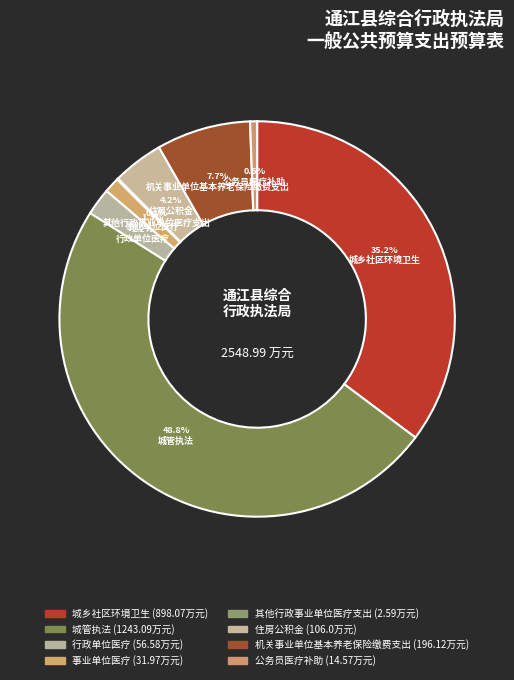

To the nearest percent, what percentage of the pie is 公务员医疗补助?

1%